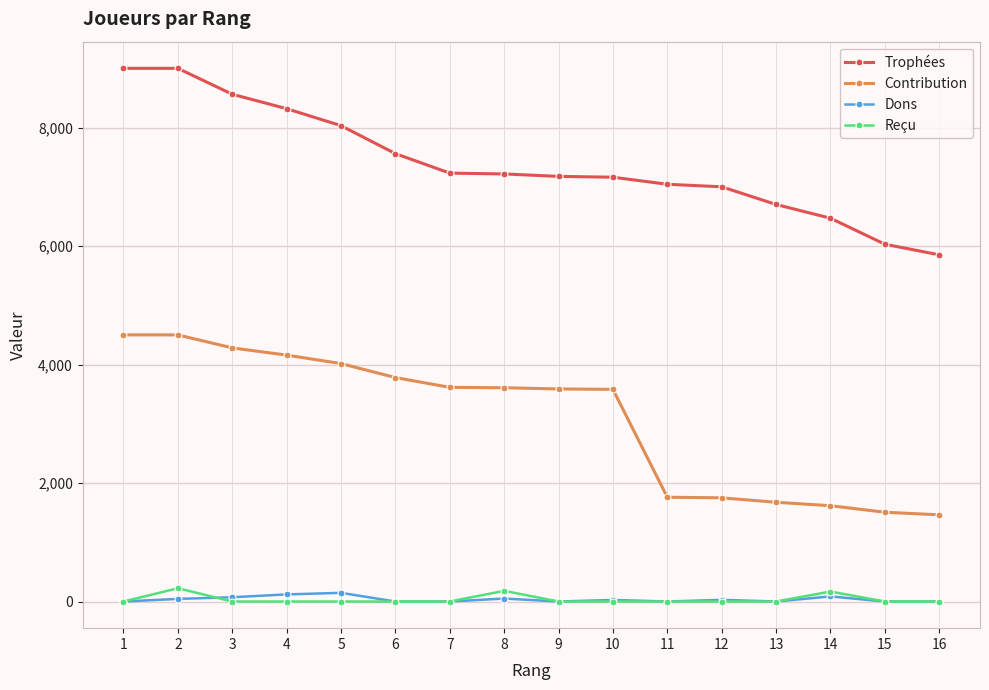

Between 5 and 10, which series saw the biggest shift?

Trophées